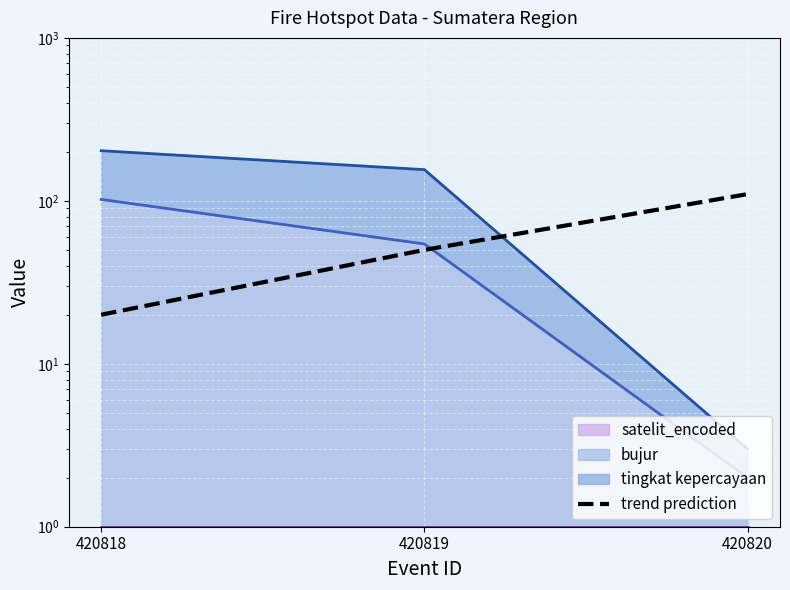

Is it true that the value at 420818 is 33?

False